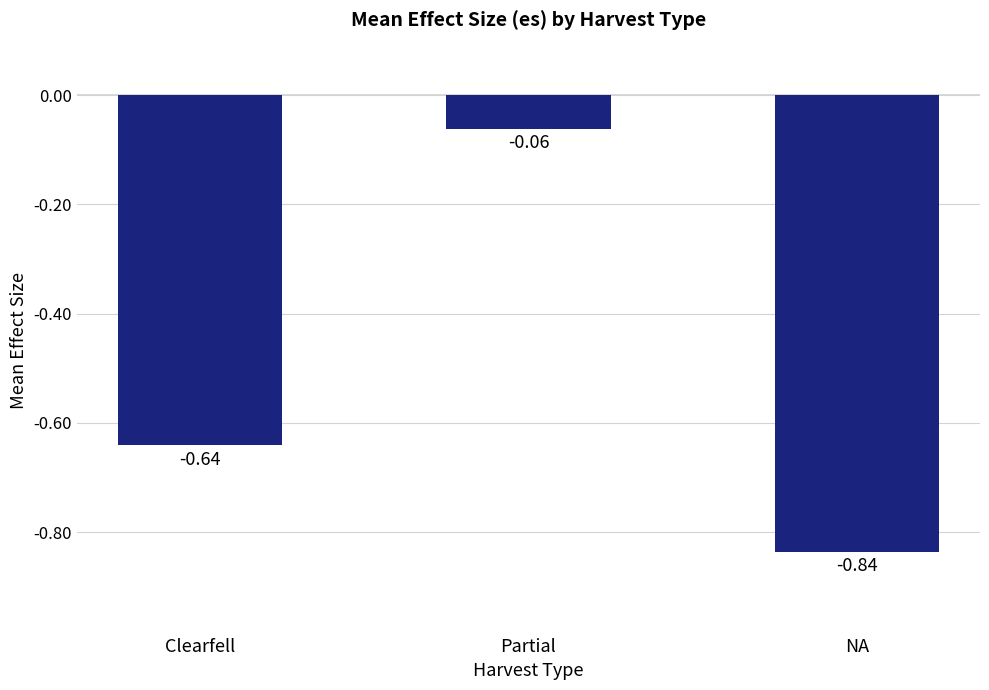

Which category has the highest value across all series?

Partial